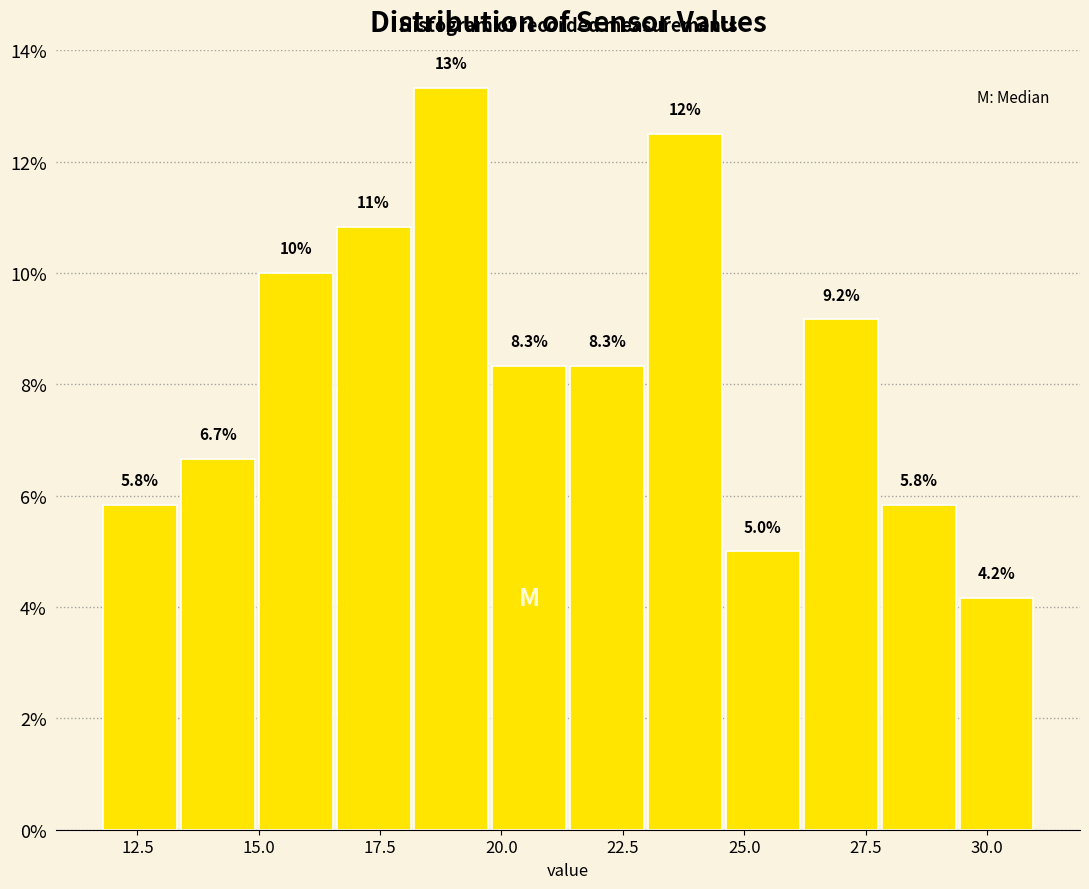

Around what value on the x-axis is the tallest bar? Give the approximate position of its centre, as read against the axis.

19.0